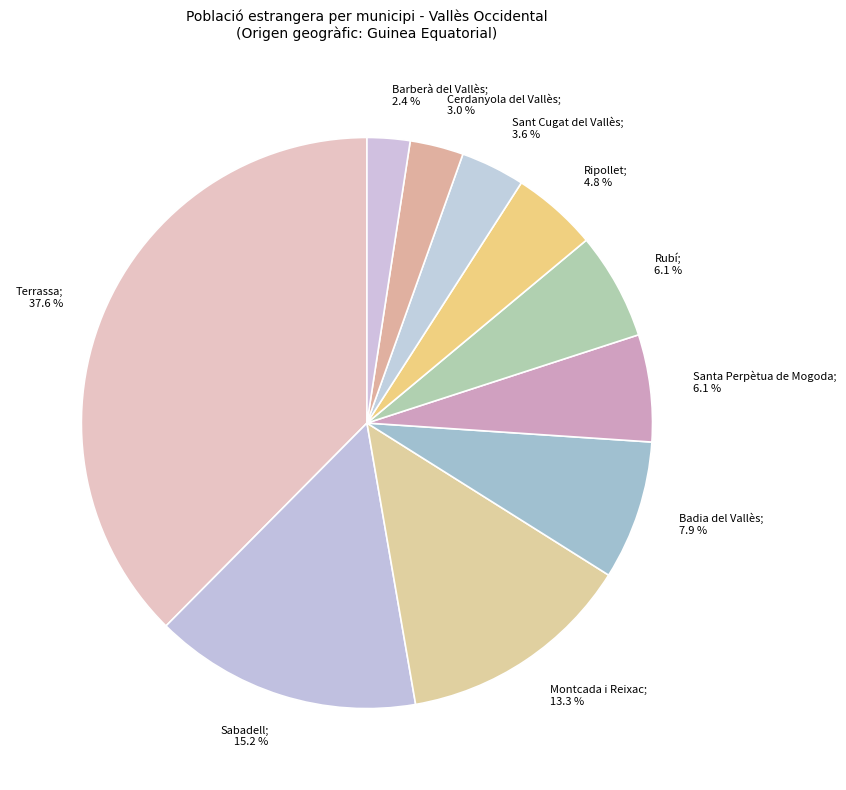

How many segments does this pie chart have?

10